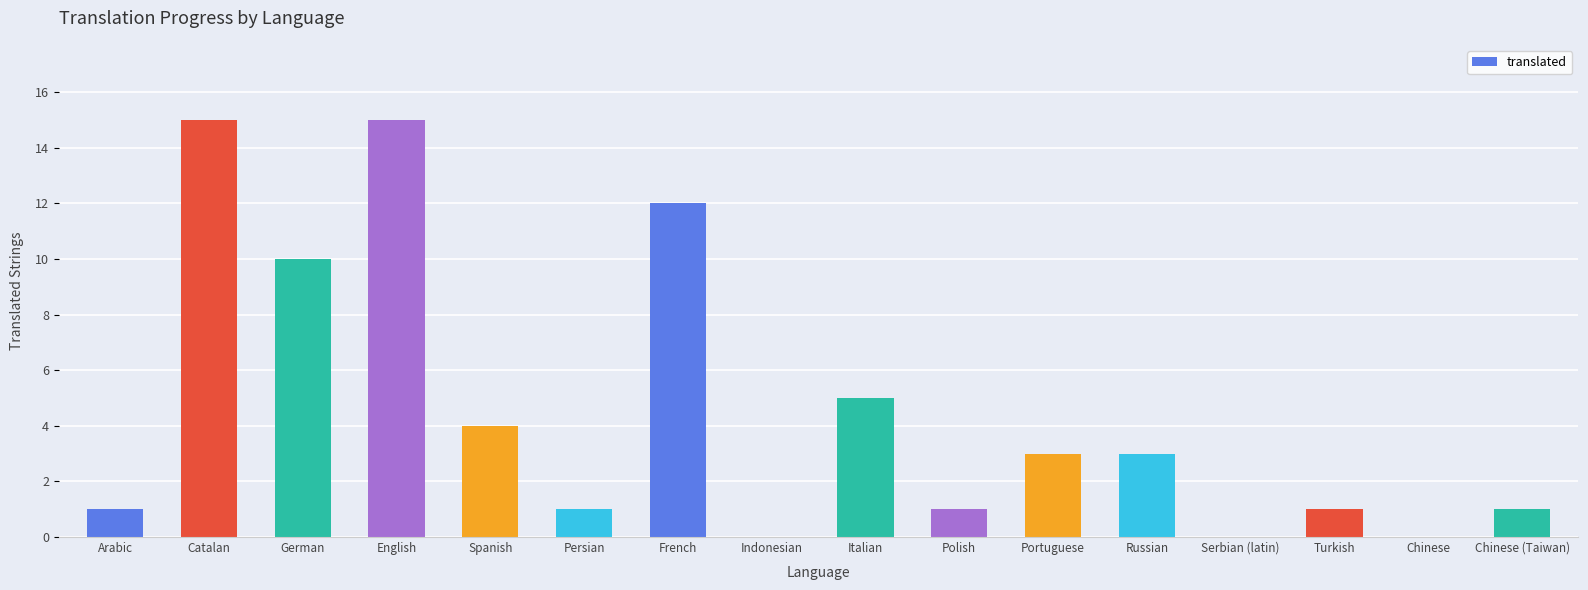

Reading left to right, list all the values displayed in this chart.

Arabic=1	Catalan=15	German=10	English=15	Spanish=4	Persian=1	French=12	Indonesian=0	Italian=5	Polish=1	Portuguese=3	Russian=3	Serbian (latin)=0	Turkish=1	Chinese=0	Chinese (Taiwan)=1